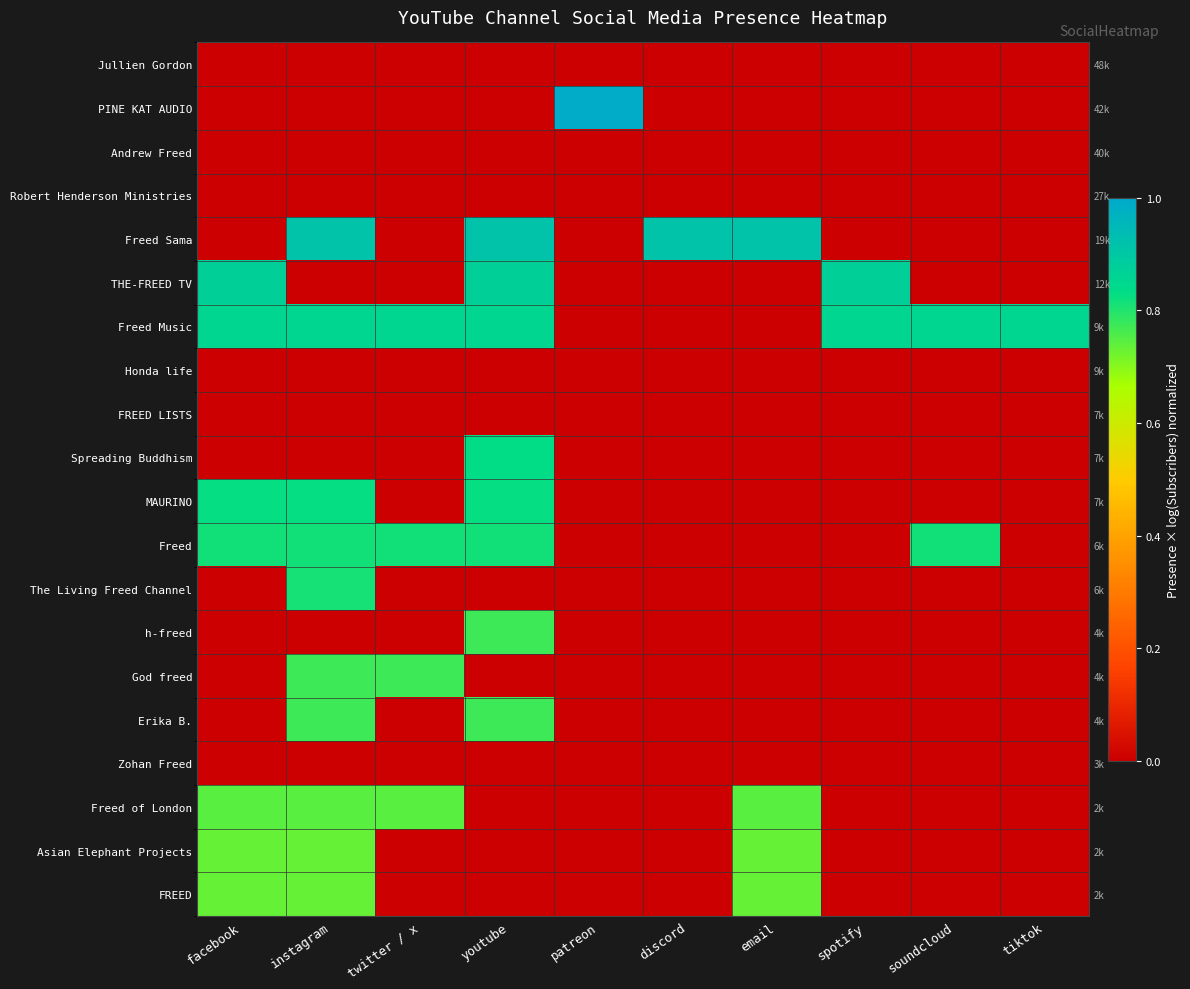

At email, list the series in order from smallest to largest.

Jullien Gordon, PINE KAT AUDIO, Andrew Freed, Robert Henderson Ministries, THE-FREED TV, Freed Music, Honda life, FREED LISTS, Spreading Buddhism, MAURINO, Freed, The Living Freed Channel, h-freed, God freed, Erika B., Zohan Freed, FREED, Asian Elephant Projects, Freed of London, Freed Sama